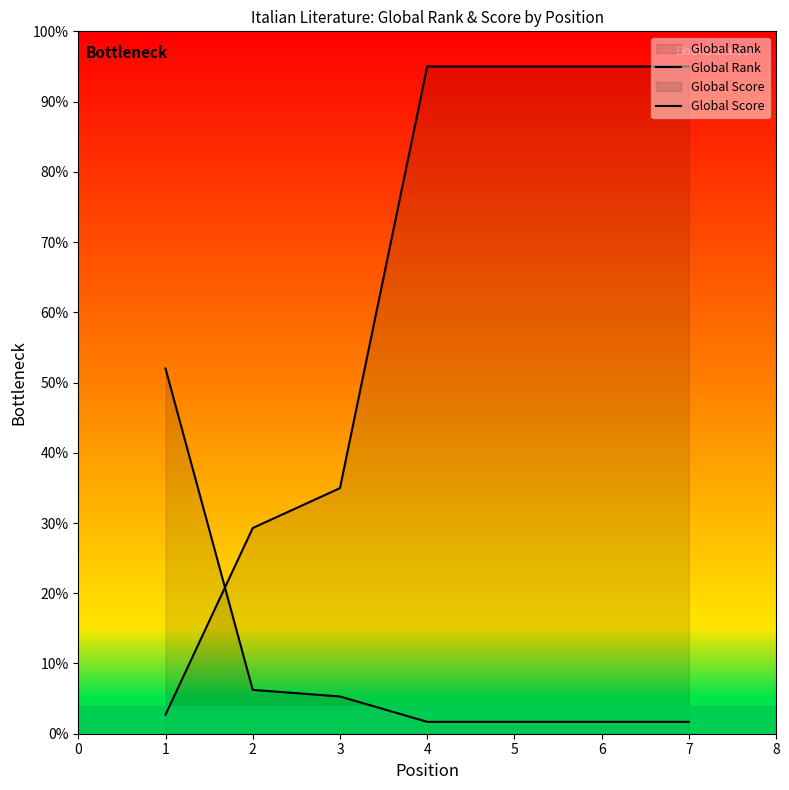

What is the total value across all series at 6?

96.7